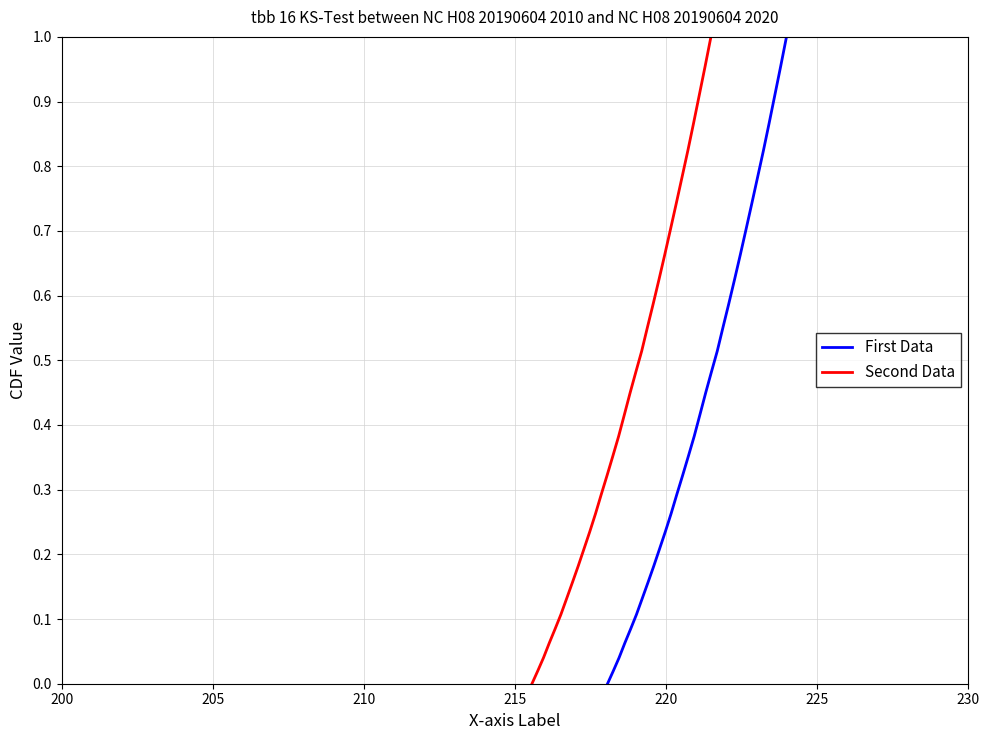

What is the maximum value for Second Data?

1.0